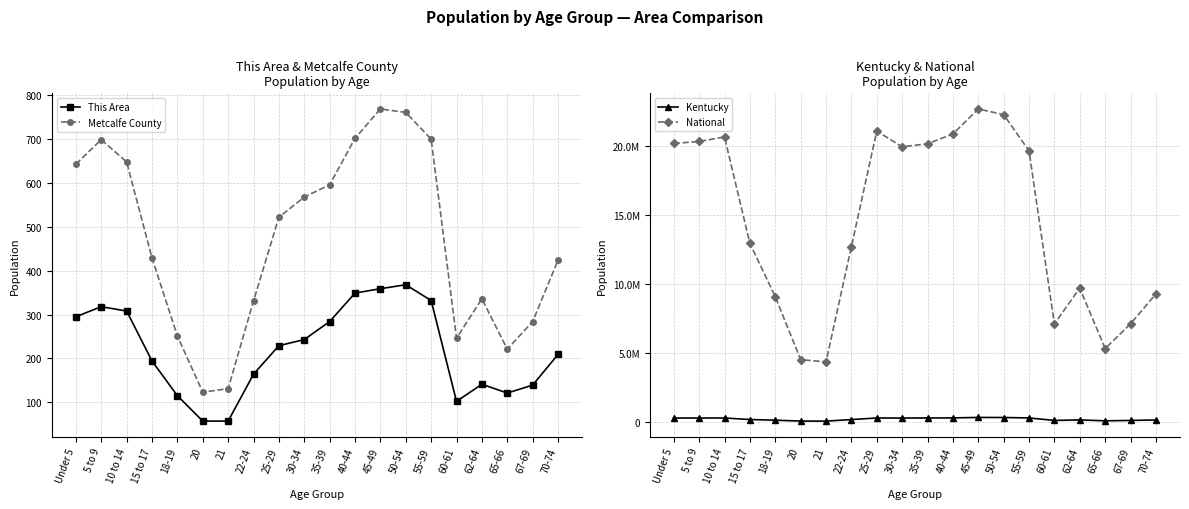

At how many categories does at least one series exceed 14914070?

10